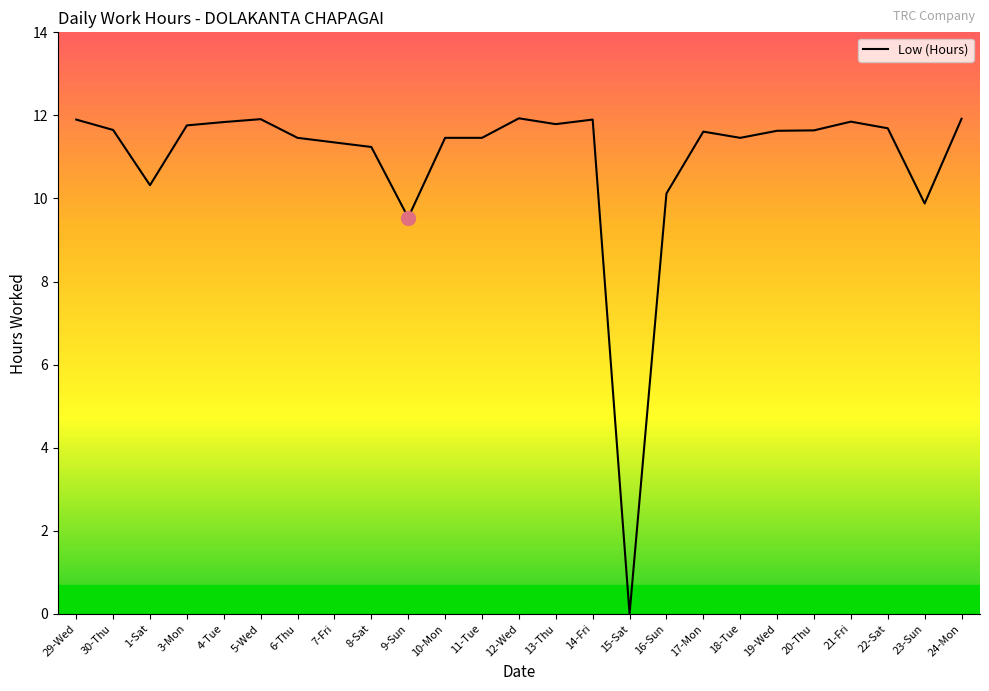

The chart shows a value of 13.1 at 23-Sun. True or false?

False